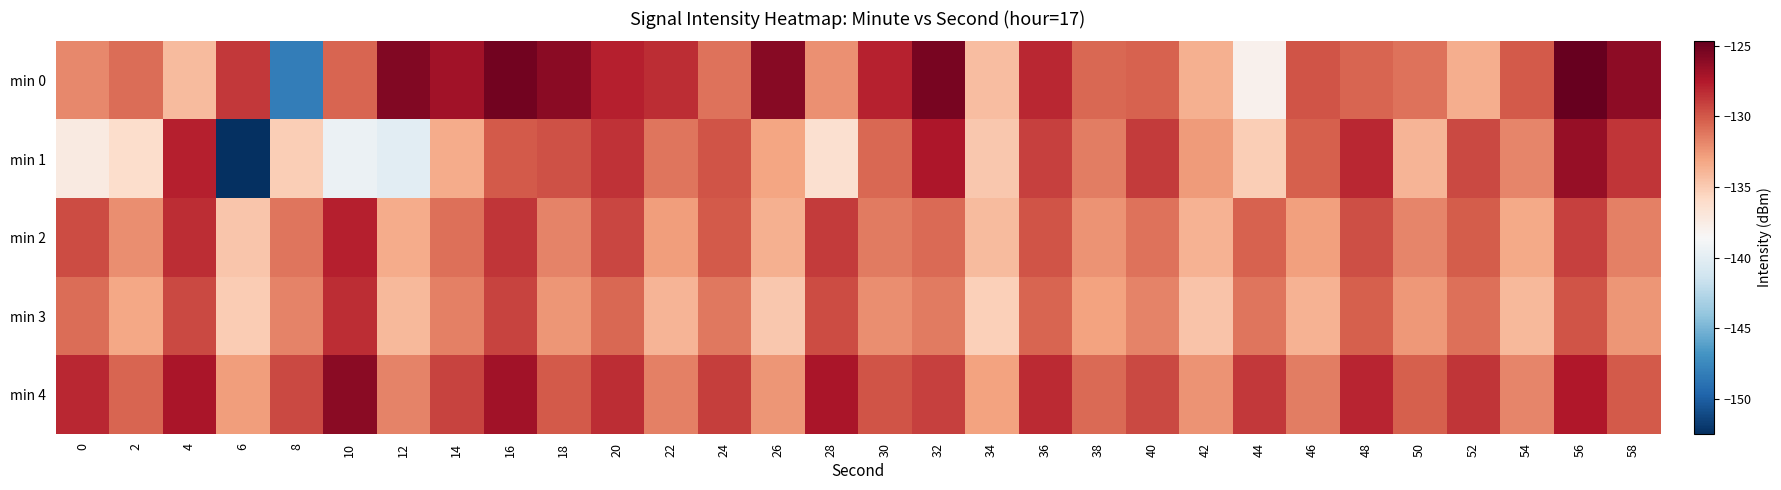

Reading right to left, list all the values displayed in this chart.

min 0: 58=-126.1	56=-124.7	54=-130.0	52=-133.5	50=-131.1	48=-130.5	46=-129.8	44=-138.0	42=-133.7	40=-130.4	38=-130.6	36=-128.1	34=-134.3	32=-125.4	30=-127.9	28=-132.2	26=-125.9	24=-131.0	22=-128.3	20=-127.8	18=-126.0	16=-125.2	14=-127.0	12=-125.8	10=-130.5	8=-148.2	6=-128.8	4=-134.2	2=-130.9	0=-131.9
min 1: 58=-128.7	56=-126.5	54=-131.8	52=-129.4	50=-133.9	48=-128.1	46=-130.3	44=-135.2	42=-132.7	40=-128.9	38=-131.5	36=-129.1	34=-134.8	32=-127.3	30=-130.6	28=-136.4	26=-133.1	24=-129.8	22=-131.2	20=-128.5	18=-129.7	16=-130.0	14=-133.5	12=-140.0	10=-139.4	8=-135.1	6=-152.5	4=-127.8	2=-136.1	0=-137.4
min 2: 58=-131.6	56=-129.1	54=-133.3	52=-130.2	50=-131.8	48=-129.6	46=-132.9	44=-130.4	42=-133.7	40=-131.0	38=-132.3	36=-129.8	34=-134.2	32=-130.7	30=-131.4	28=-128.9	26=-133.6	24=-130.1	22=-132.8	20=-129.3	18=-131.7	16=-128.6	14=-130.9	12=-133.4	10=-127.8	8=-131.2	6=-134.7	4=-128.3	2=-132.1	0=-129.5
min 3: 58=-132.4	56=-129.8	54=-134.1	52=-130.9	50=-132.6	48=-130.3	46=-133.8	44=-131.1	42=-134.6	40=-131.7	38=-133.0	36=-130.5	34=-135.3	32=-131.4	30=-132.1	28=-129.5	26=-134.8	24=-131.3	22=-133.9	20=-130.6	18=-132.4	16=-129.2	14=-131.6	12=-134.1	10=-128.3	8=-131.7	6=-135.1	4=-129.4	2=-133.2	0=-130.8
min 4: 58=-130.1	56=-127.5	54=-131.8	52=-128.6	50=-130.3	48=-128.0	46=-131.5	44=-128.8	42=-132.3	40=-129.4	38=-130.7	36=-128.2	34=-133.0	32=-129.1	30=-129.8	28=-127.2	26=-132.5	24=-129.0	22=-131.6	20=-128.3	18=-130.1	16=-126.9	14=-129.2	12=-131.7	10=-126.1	8=-129.4	6=-132.8	4=-127.2	2=-130.5	0=-128.1